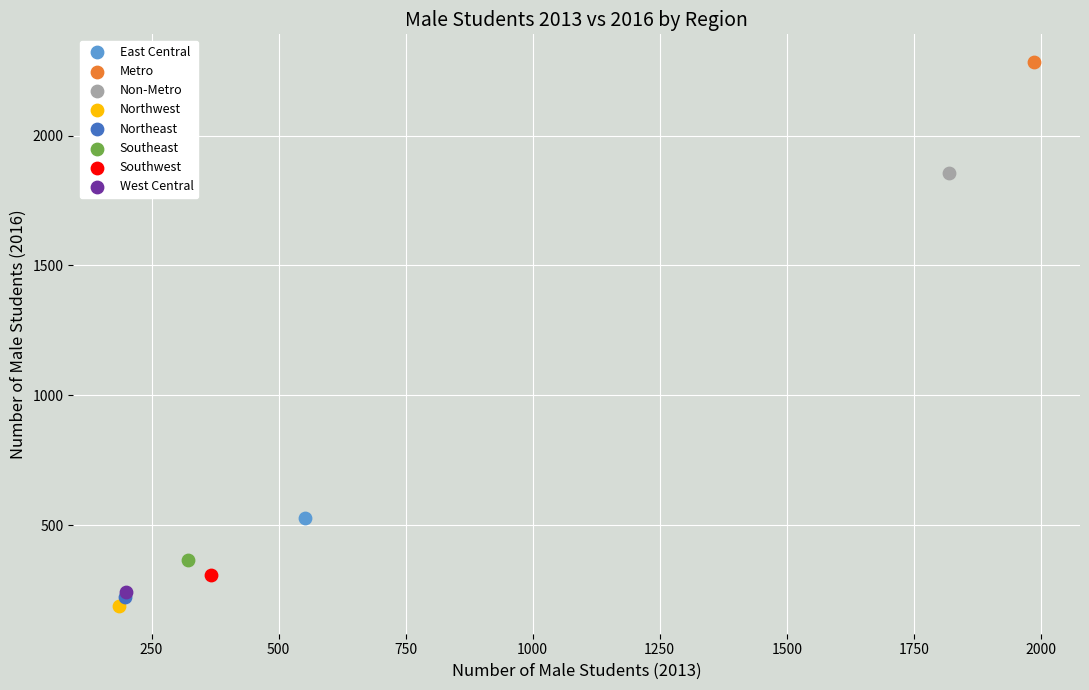

What are all the series names shown in the legend?

East Central, Metro, Non-Metro, Northwest, Northeast, Southeast, Southwest, West Central